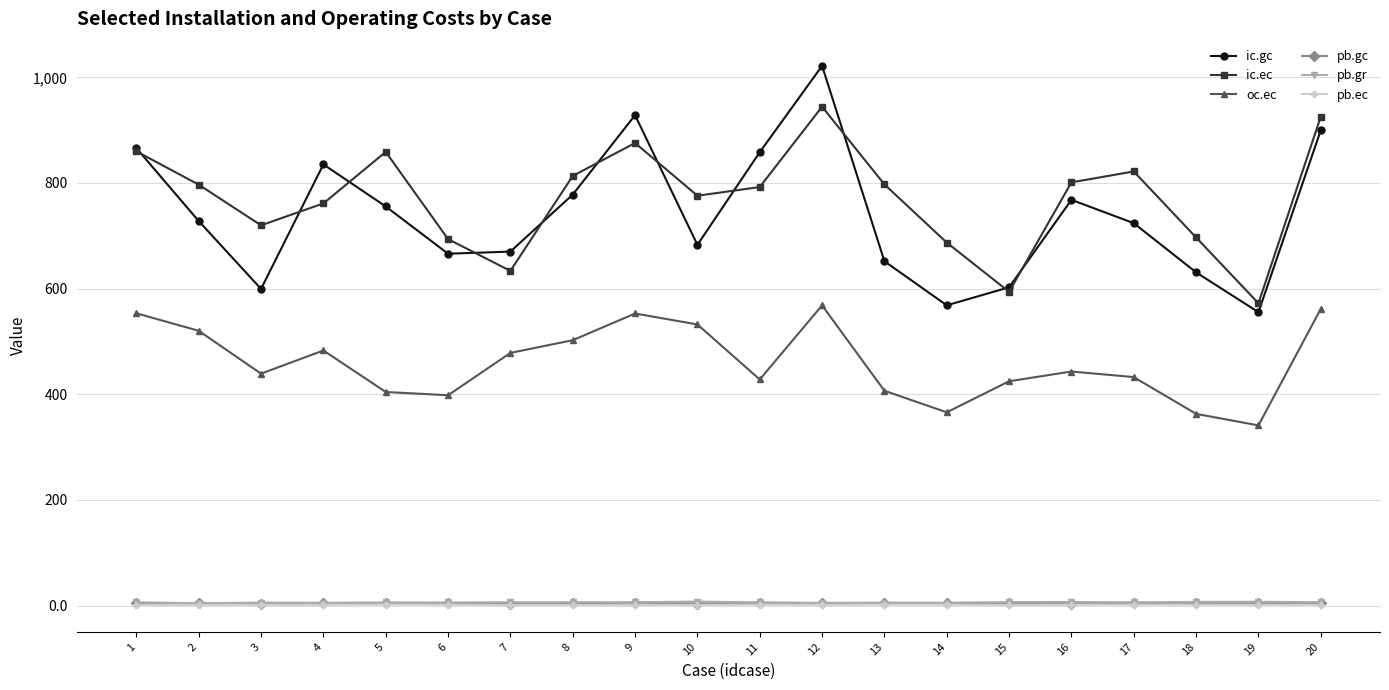

What is the minimum value for ic.gc?

555.4